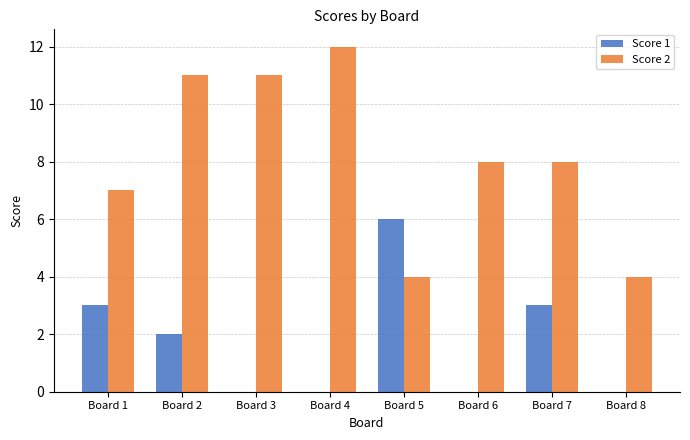

Which label corresponds to the largest value in the chart?

Board 4